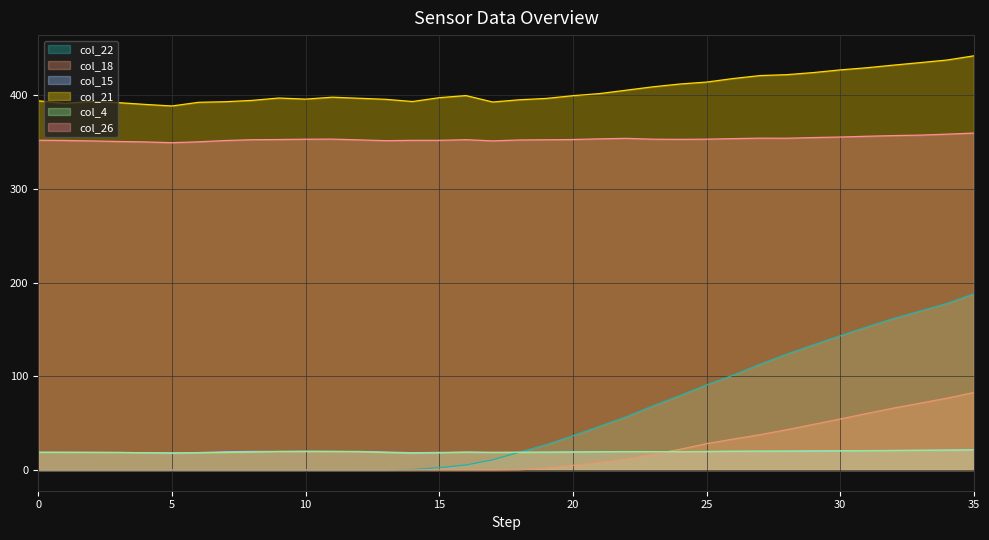

True or false: col_22 has a value of 101.3 at 04:30.

True